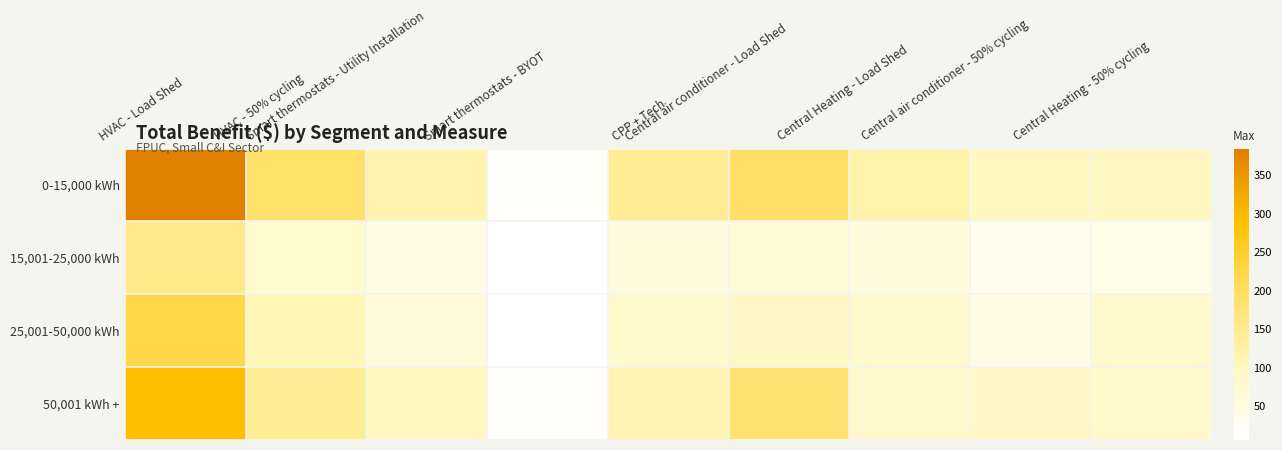

Reading left to right, extract all data points from this chart.

0-15,000 kWh: HVAC - Load Shed=384.9	HVAC - 50% cycling=192.5	Smart thermostats - Utility Installation=120.9	Smart thermostats - BYOT=15.3	CPP + Tech=145.8	Central air conditioner - Load Shed=196.9	Central Heating - Load Shed=124.4	Central air conditioner - 50% cycling=98.5	Central Heating - 50% cycling=96.1
15,001-25,000 kWh: HVAC - Load Shed=159.6	HVAC - 50% cycling=79.8	Smart thermostats - Utility Installation=47.3	Smart thermostats - BYOT=6.1	CPP + Tech=58.6	Central air conditioner - Load Shed=71.1	Central Heating - Load Shed=56.5	Central air conditioner - 50% cycling=35.6	Central Heating - 50% cycling=42.6
25,001-50,000 kWh: HVAC - Load Shed=223.6	HVAC - 50% cycling=111.8	Smart thermostats - Utility Installation=65.3	Smart thermostats - BYOT=8.2	CPP + Tech=81.4	Central air conditioner - Load Shed=91.1	Central Heating - Load Shed=80.9	Central air conditioner - 50% cycling=45.6	Central Heating - 50% cycling=80.5
50,001 kWh +: HVAC - Load Shed=293.8	HVAC - 50% cycling=146.9	Smart thermostats - Utility Installation=100.0	Smart thermostats - BYOT=11.9	CPP + Tech=116.3	Central air conditioner - Load Shed=185.2	Central Heating - Load Shed=81.5	Central air conditioner - 50% cycling=92.6	Central Heating - 50% cycling=82.2